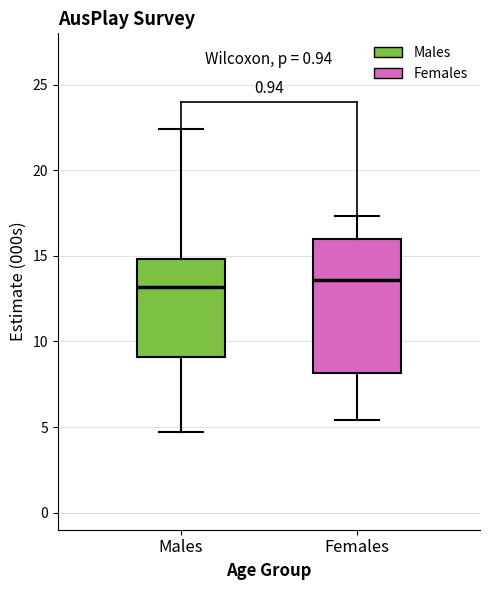

Reading left to right, transcribe this box plot: for each box, give where its median line is, the range the box spans, and where its two whiskers end, as read against the y-axis. The values are not printed on the chart, so give them approximately, as read against the axis.

Males: median 13.0, box 9.0 to 15.0, whiskers 4.5 to 22.5
Females: median 13.5, box 8.0 to 16.0, whiskers 5.5 to 17.5